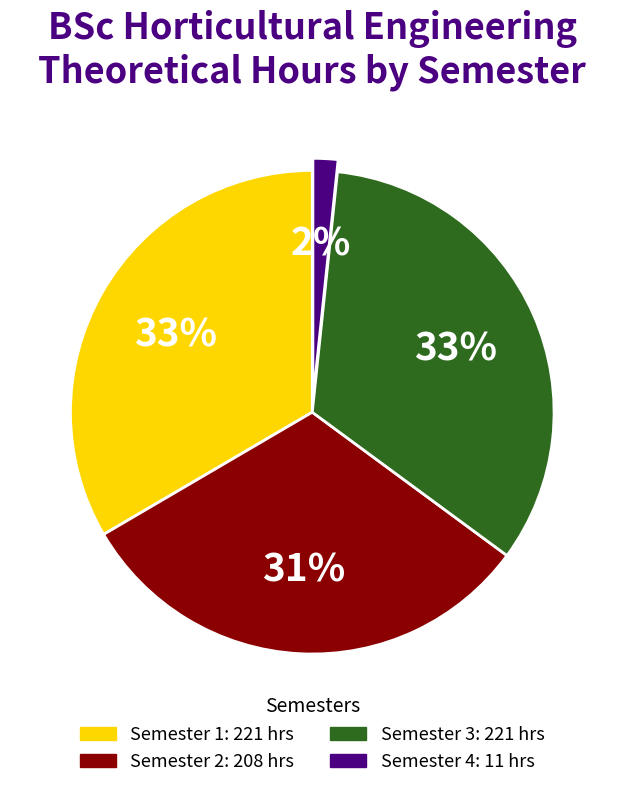

Combined, do Semester 4 and Semester 1 account for over 50%?

No